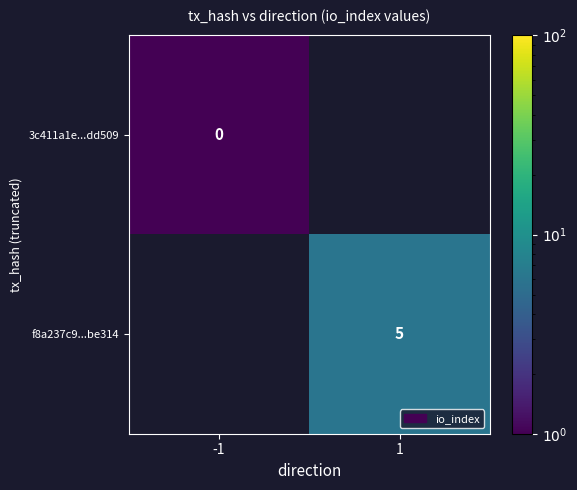

The f8a237c9...be314 series shows 8 at 1. True or false?

False